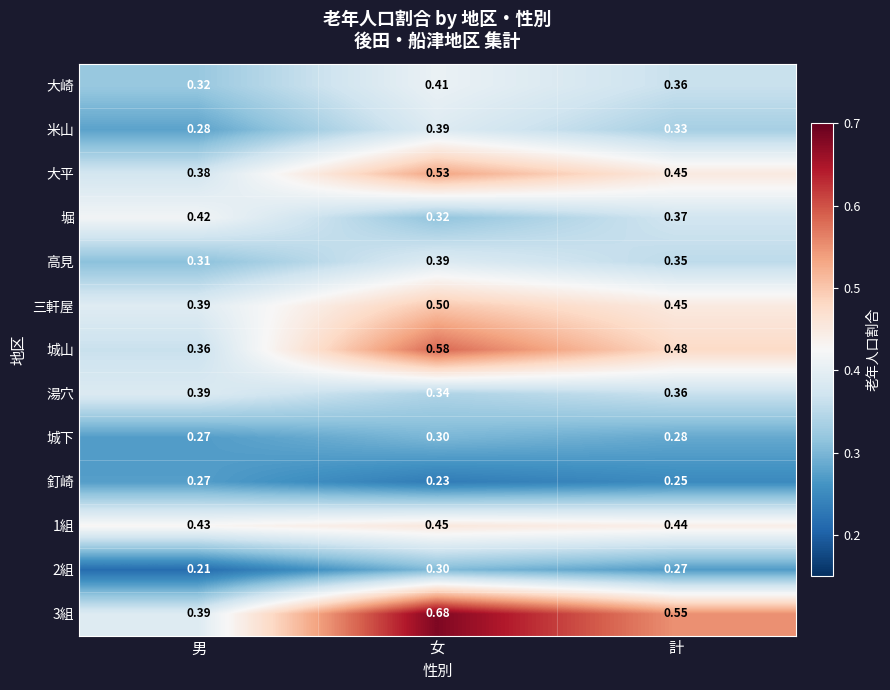

At which label is 城下 closest to 0?

男